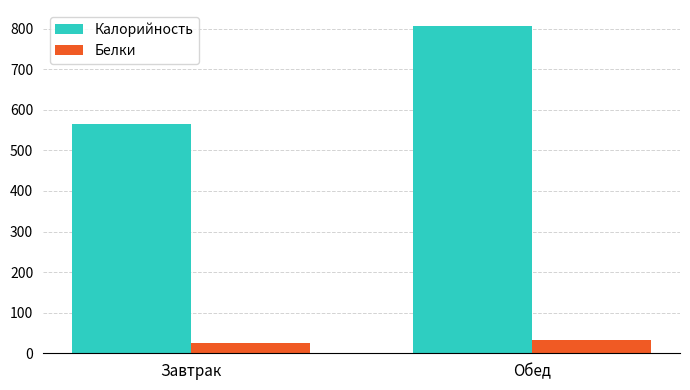

Rank the series at Обед from highest to lowest value.

Калорийность, Белки